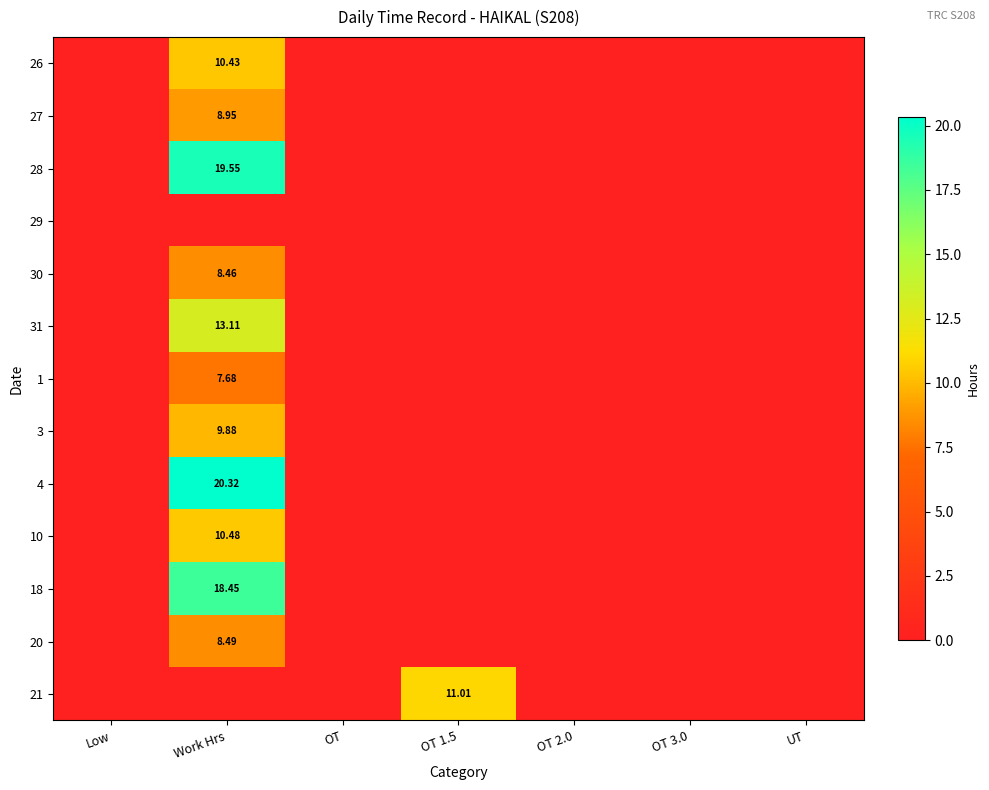

The 4 series shows 0.0 at UT. True or false?

True